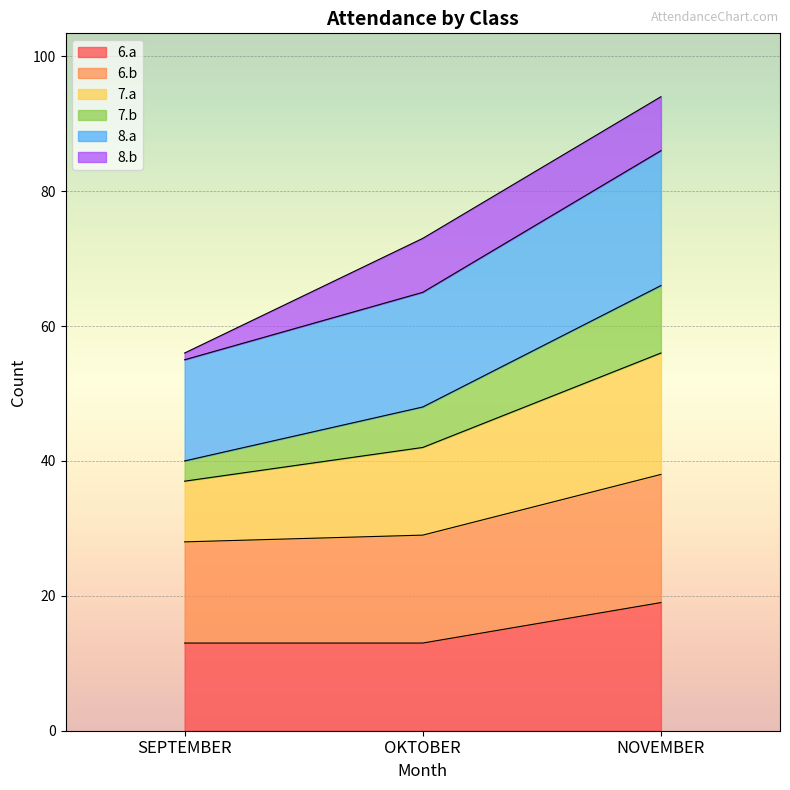

The value of 6.a at SEPTEMBER is 21. True or false?

False